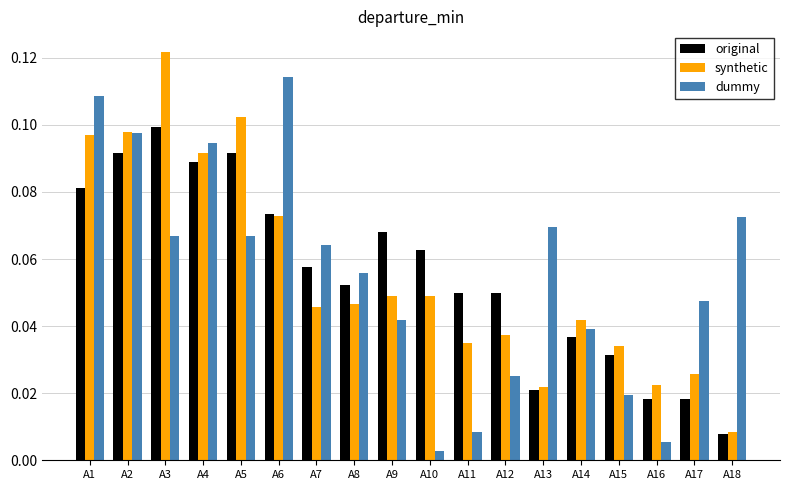

How many bars are there in each group?

3